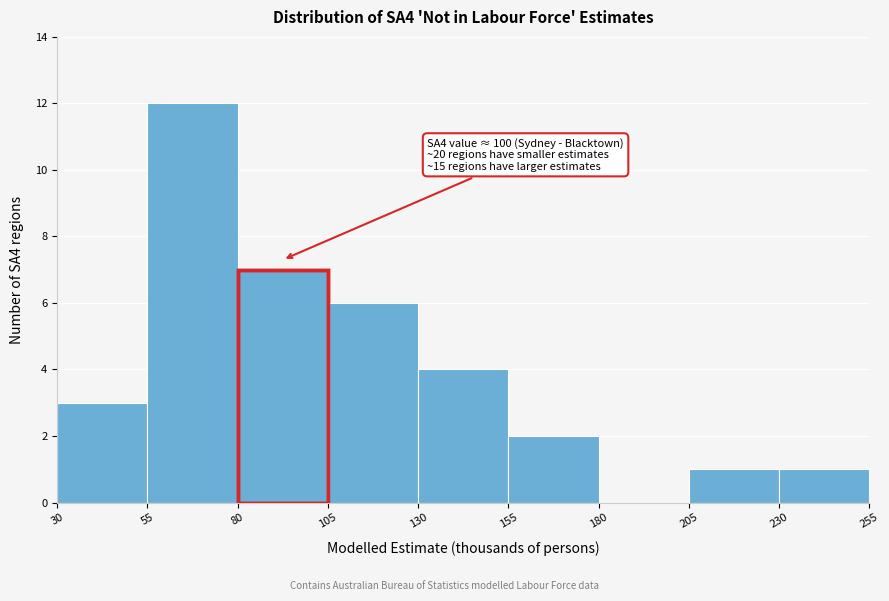

Which range on the x-axis has the tallest bar?

55 to 80